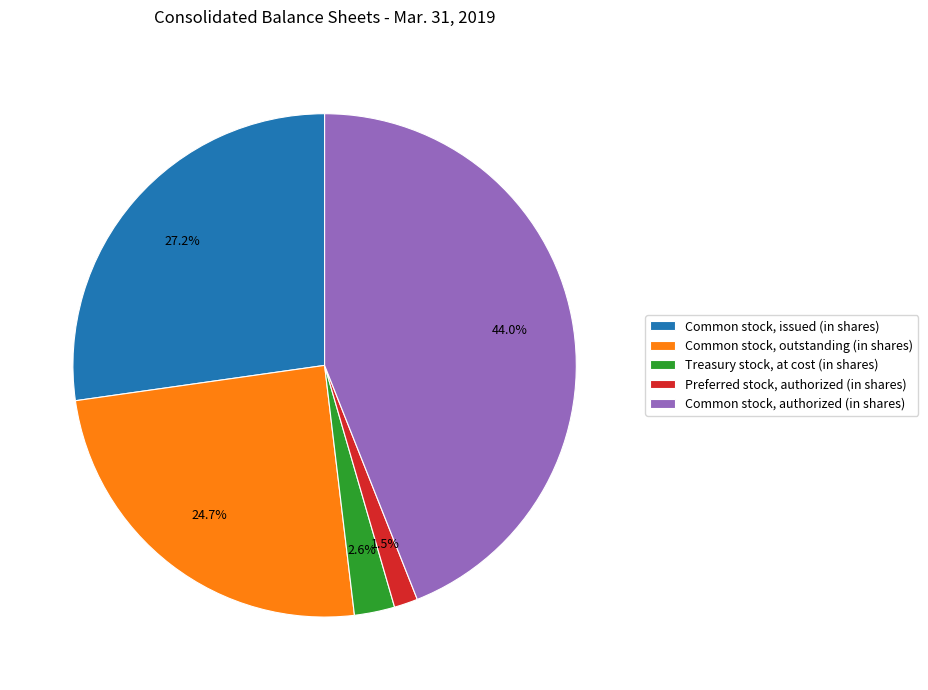

What portion of the pie excludes Common stock, issued (in shares)?

72.8%